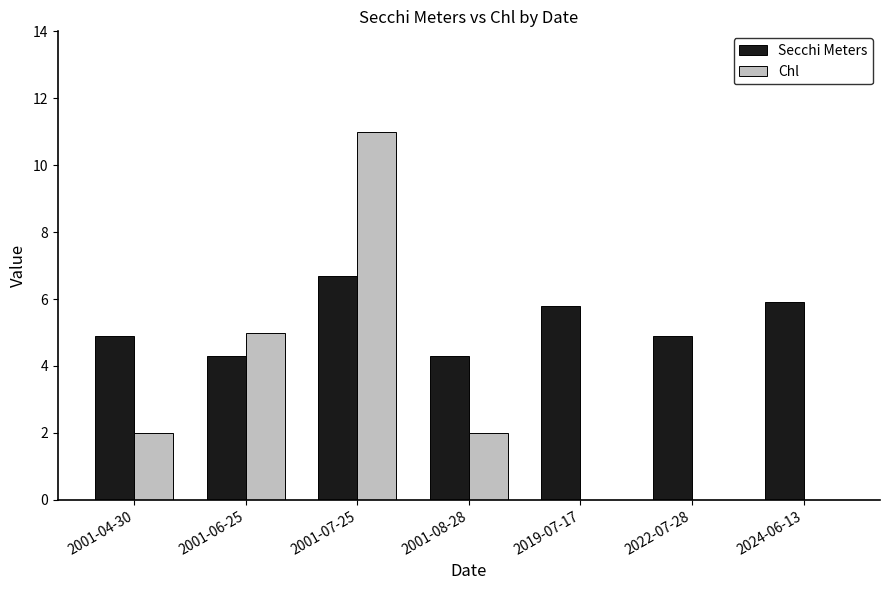

How many Chl values are between 0 and 5?

6